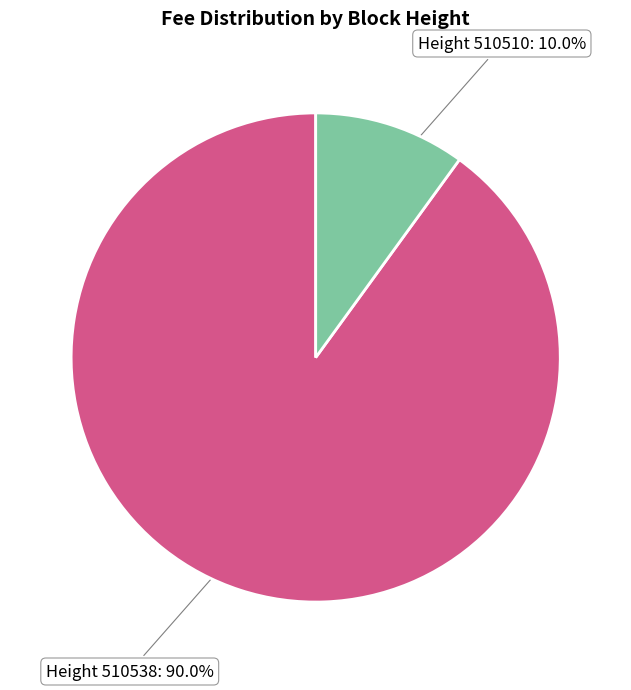

How many slices are in this pie chart?

2